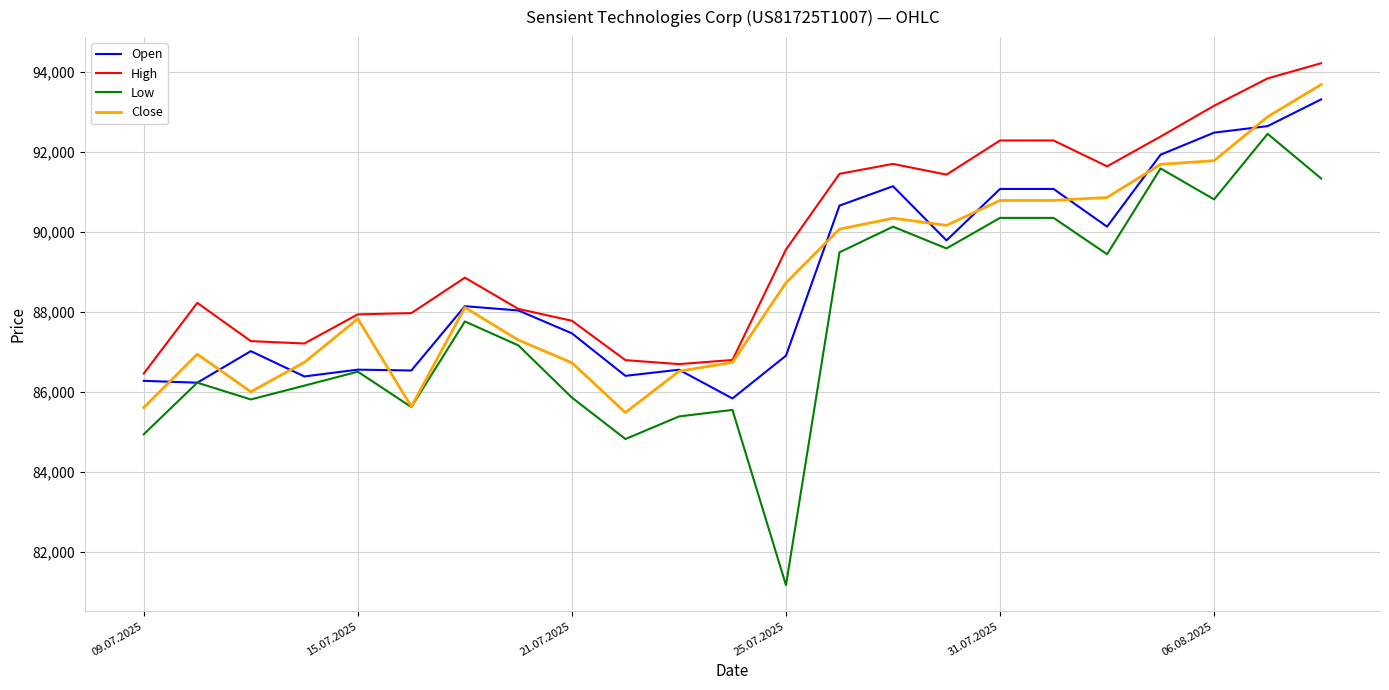

What is the maximum value for Close?

93683